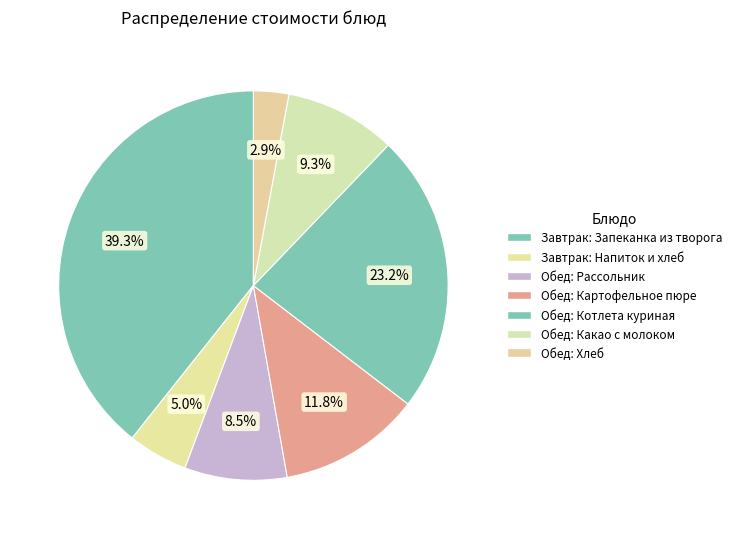

How many slices are in this pie chart?

7